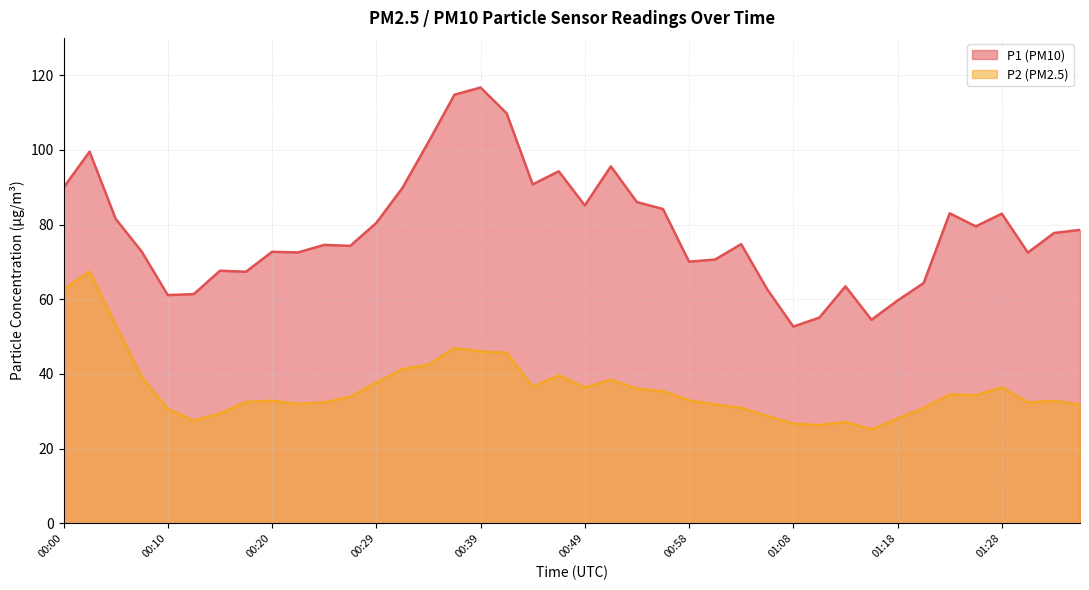

Where is P1 nearest to the value 84?

00:56